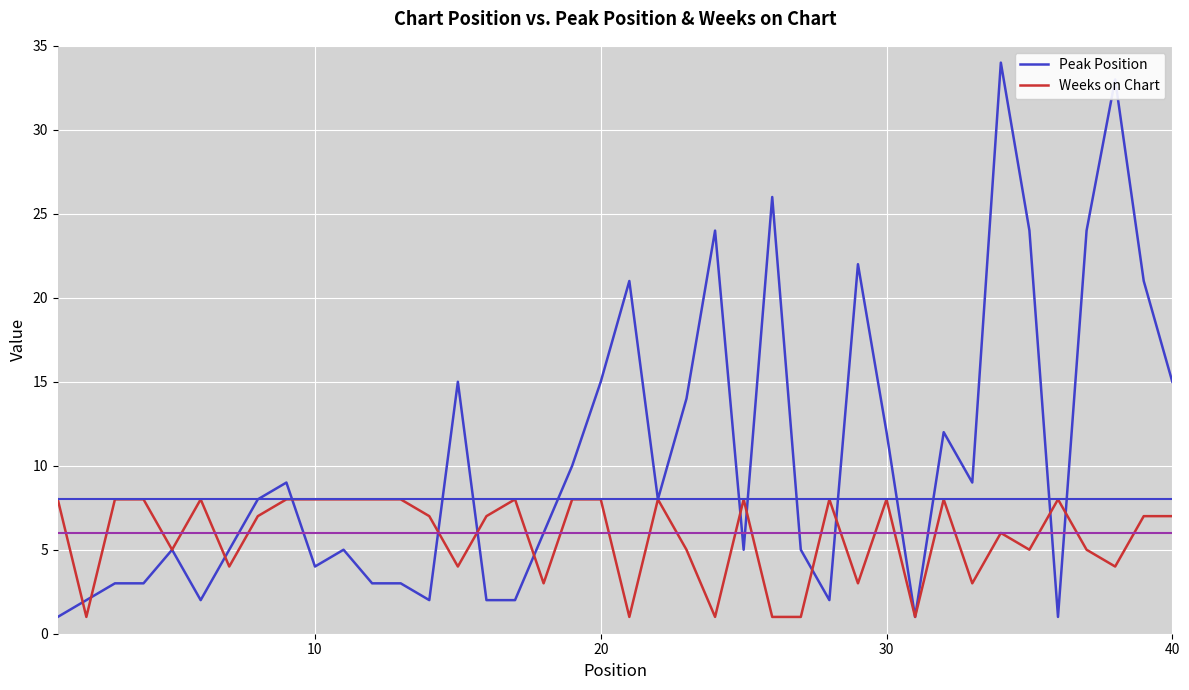

What are all the series names shown in the legend?

Peak Position, Weeks on Chart